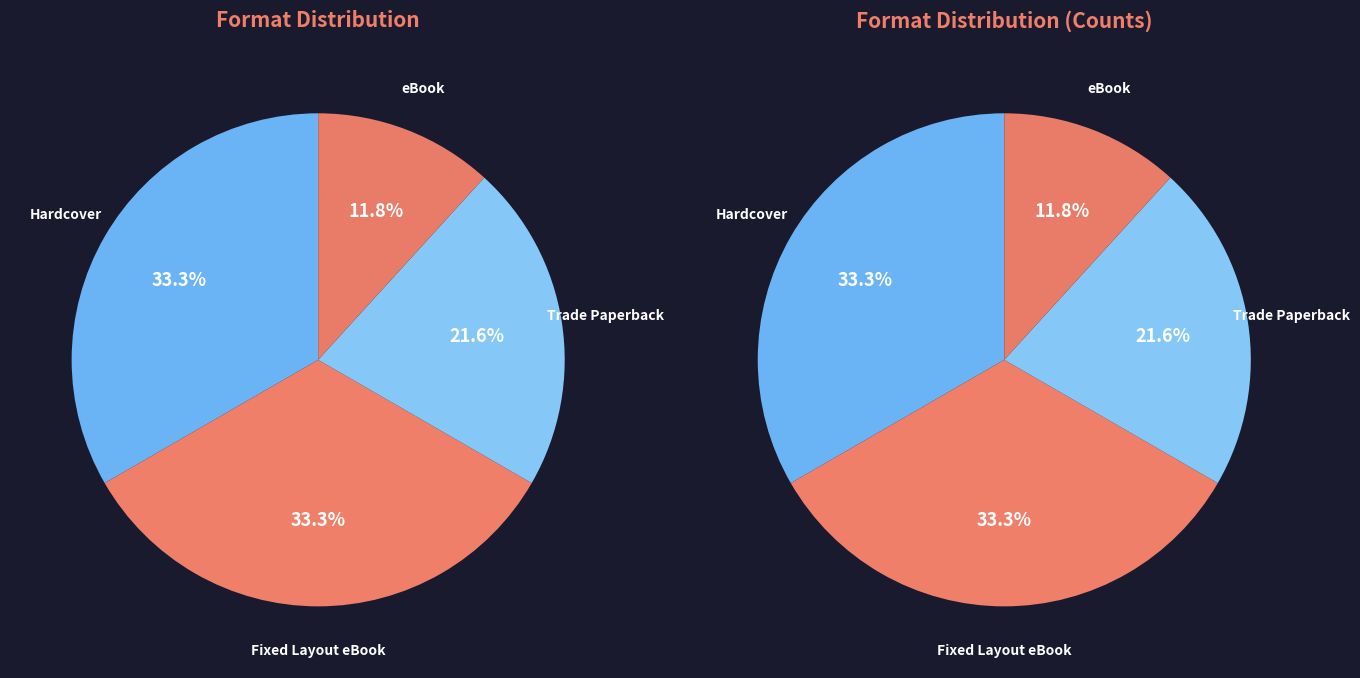

True or false: Trade Paperback accounts for 28% of the total.

False